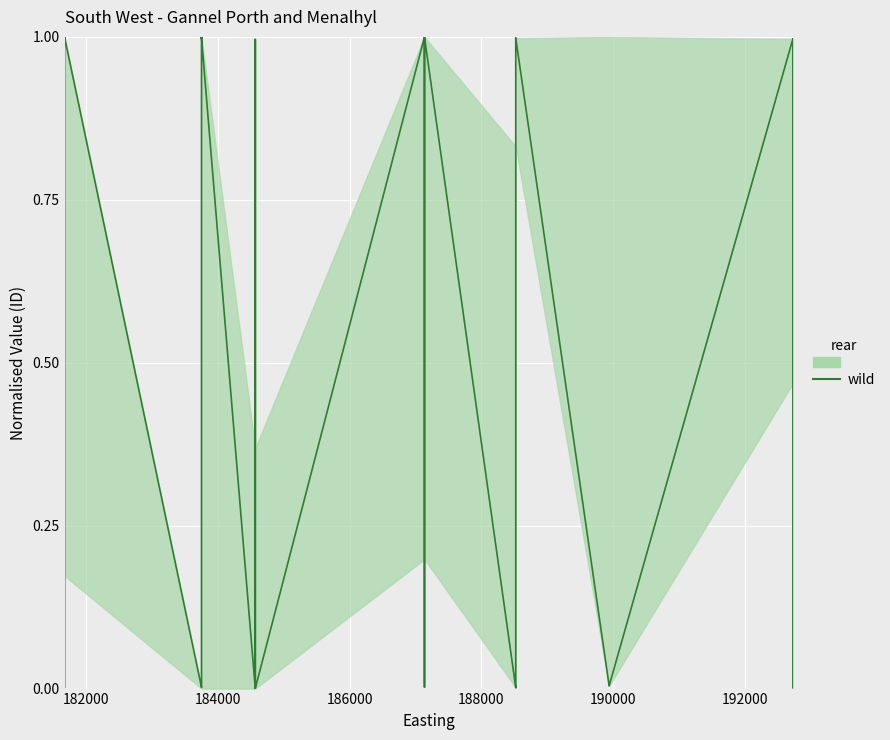

How many values exceed 0?

39